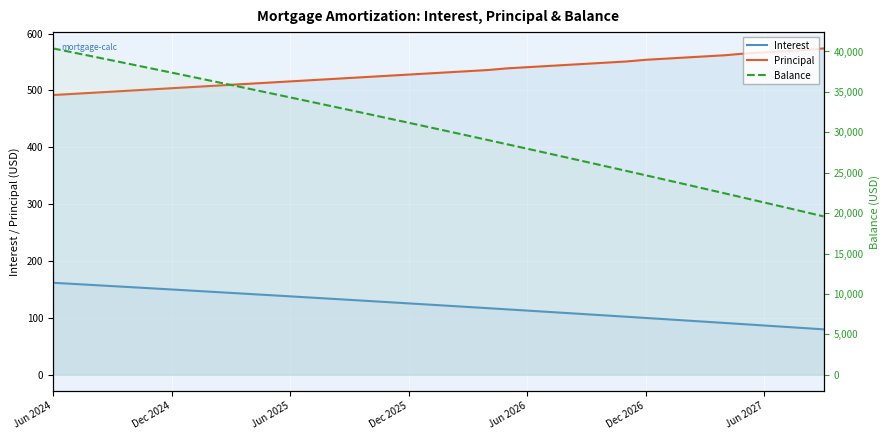

At 8, list the series in order from largest to smallest.

Balance, Principal, Interest